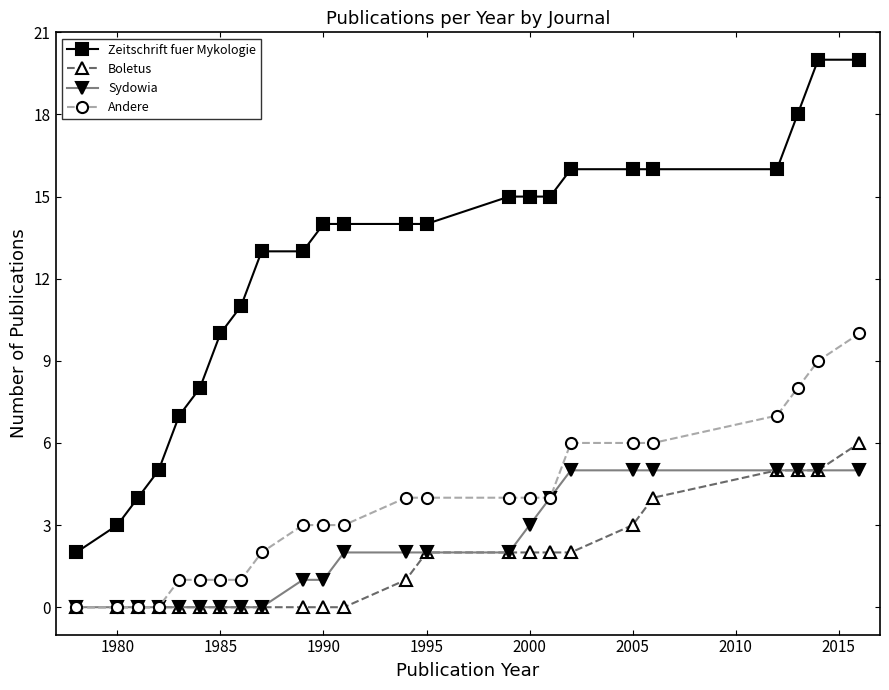

How many categories are shown in the chart?

24